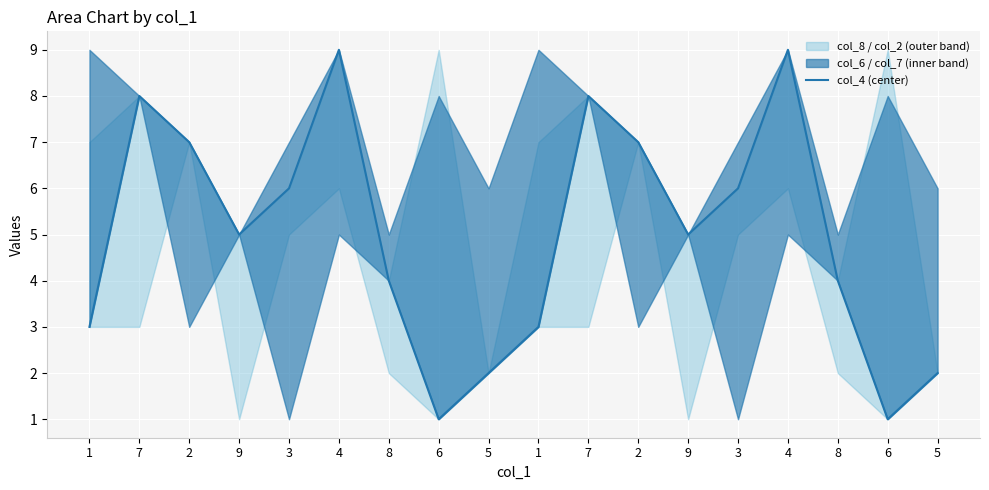

Reading right to left, extract all data points from this chart.

2	1	4	9	6	5	7	8	3	2	1	4	9	6	5	7	8	3